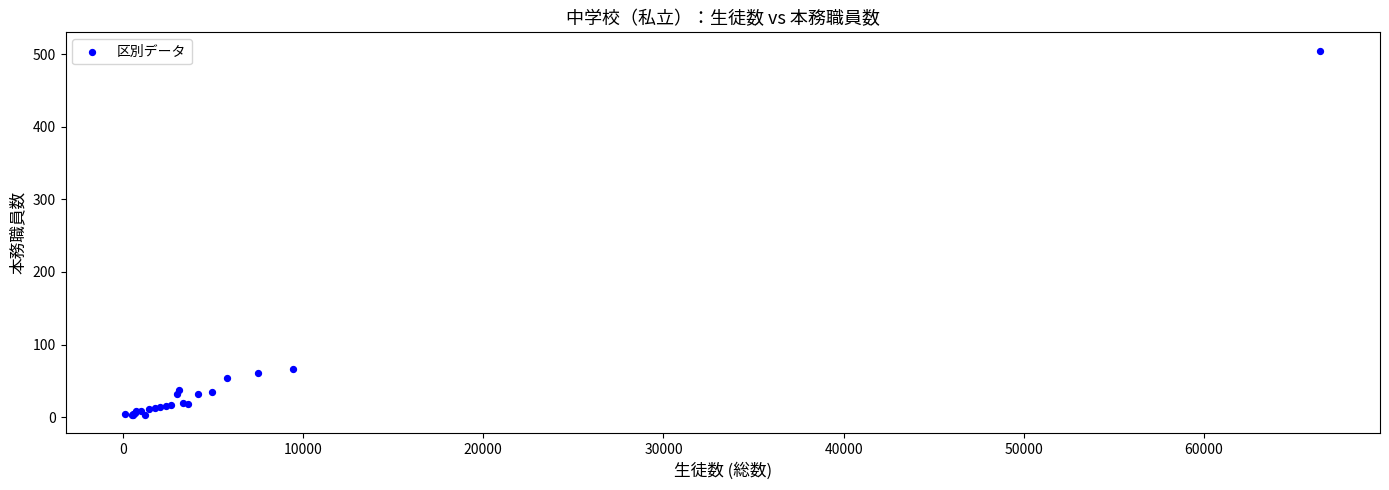

What Y value in the scatter plot is closest to 254?

67